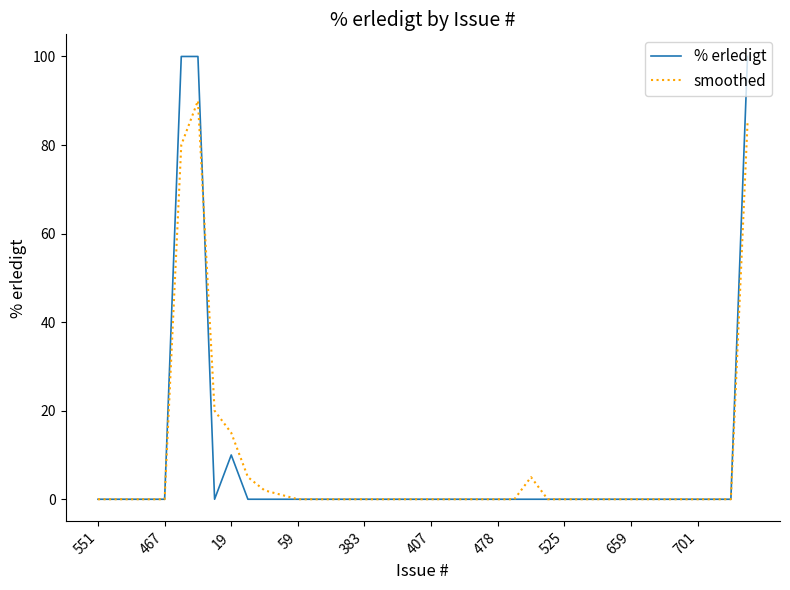

Reading left to right, list all the values displayed in this chart.

% erledigt: 0	0	0	0	0	100	100	0	10	0	0	0	0	0	0	0	0	0	0	0	0	0	0	0	0	0	0	0	0	0	0	0	0	0	0	0	0	0	0	100
smoothed: 0	0	0	0	0	80	90	20	15	5	2	1	0	0	0	0	0	0	0	0	0	0	0	0	0	0	5	0	0	0	0	0	0	0	0	0	0	0	0	85